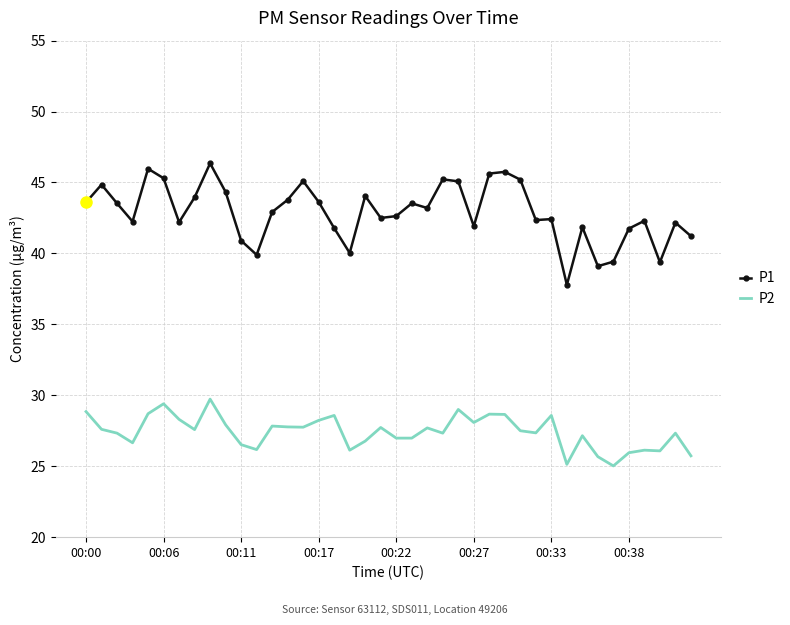

True or false: P2 and P1 cross at least once.

False